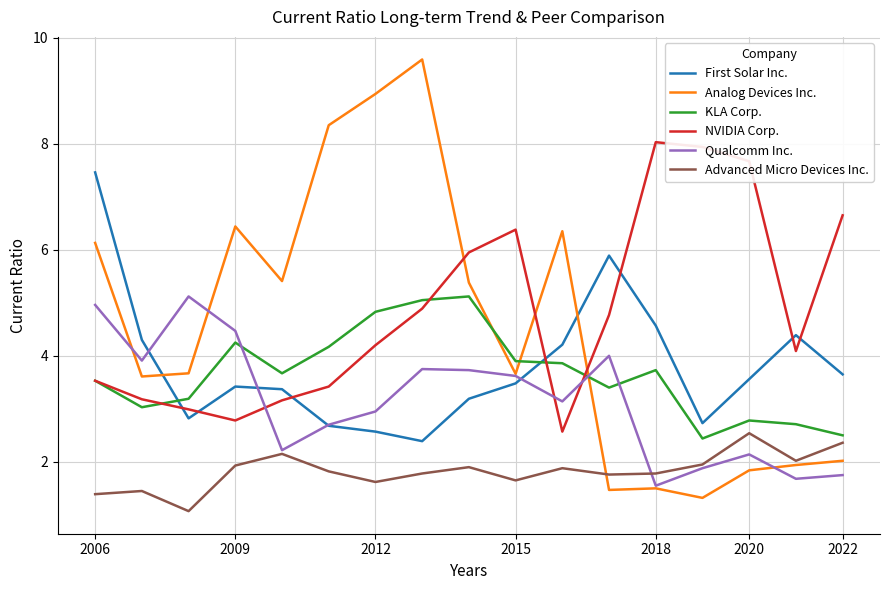

What is the smallest value displayed?

1.1